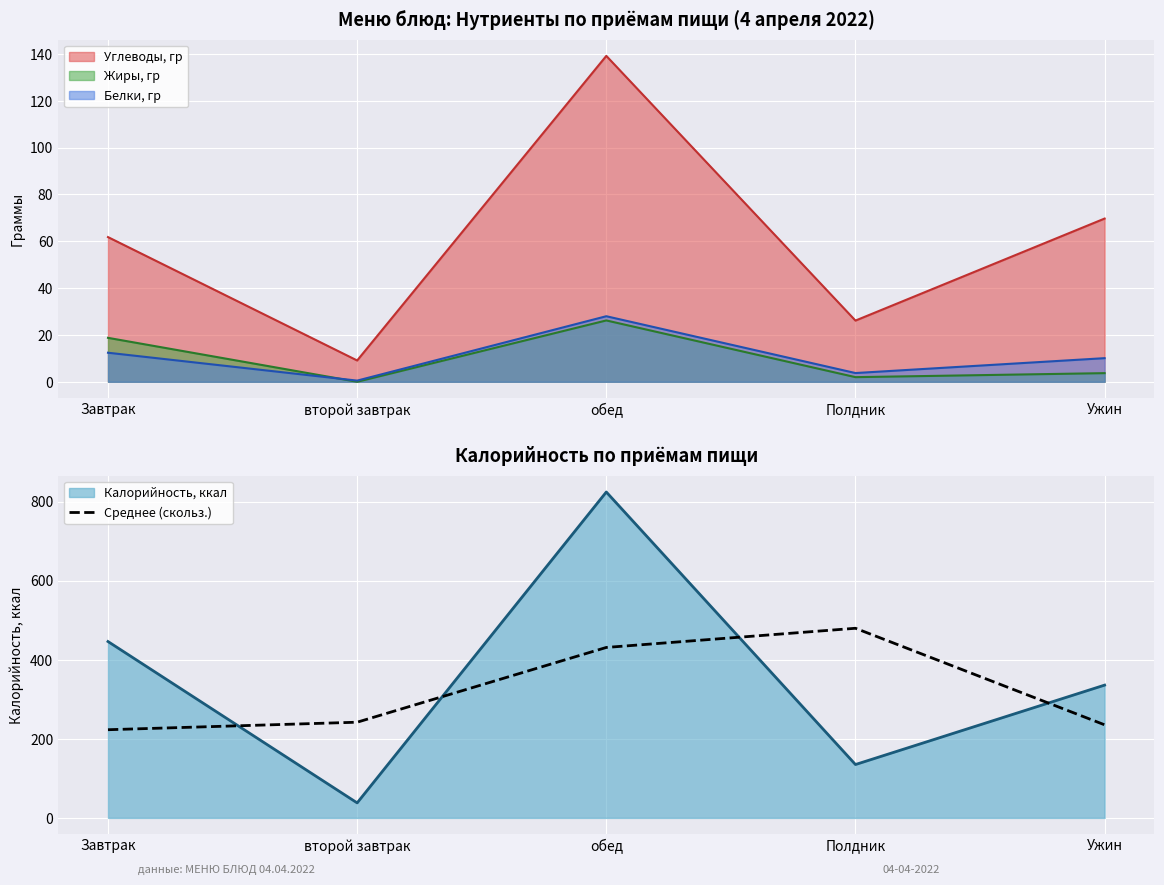

Which has a higher value, Полдник or обед?

Полдник